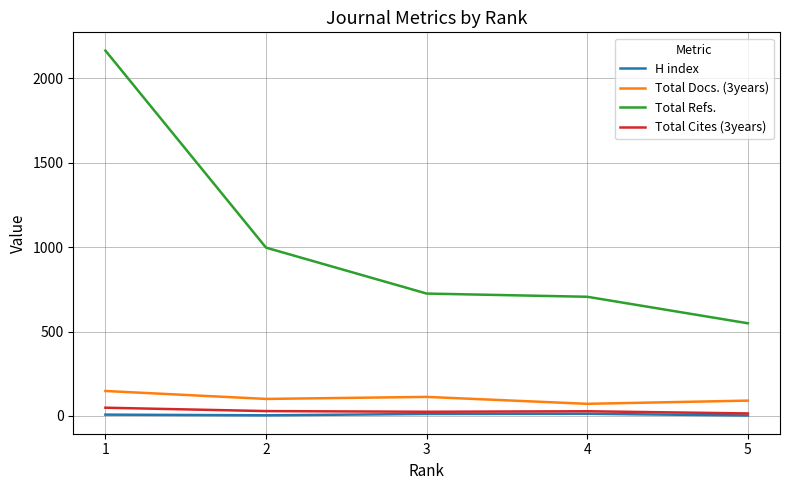

Between 2 and 3, which series saw the biggest shift?

Total Refs.